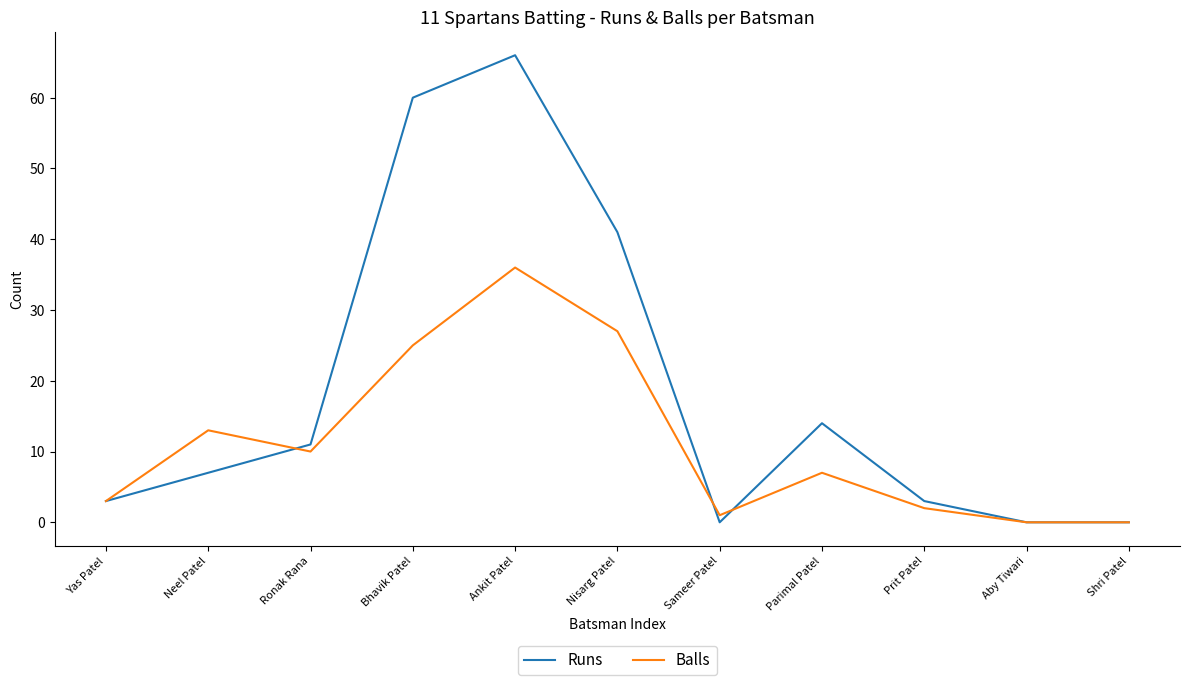

Reading right to left, list all the values displayed in this chart.

Runs: 0	0	3	14	0	41	66	60	11	7	3
Balls: 0	0	2	7	1	27	36	25	10	13	3